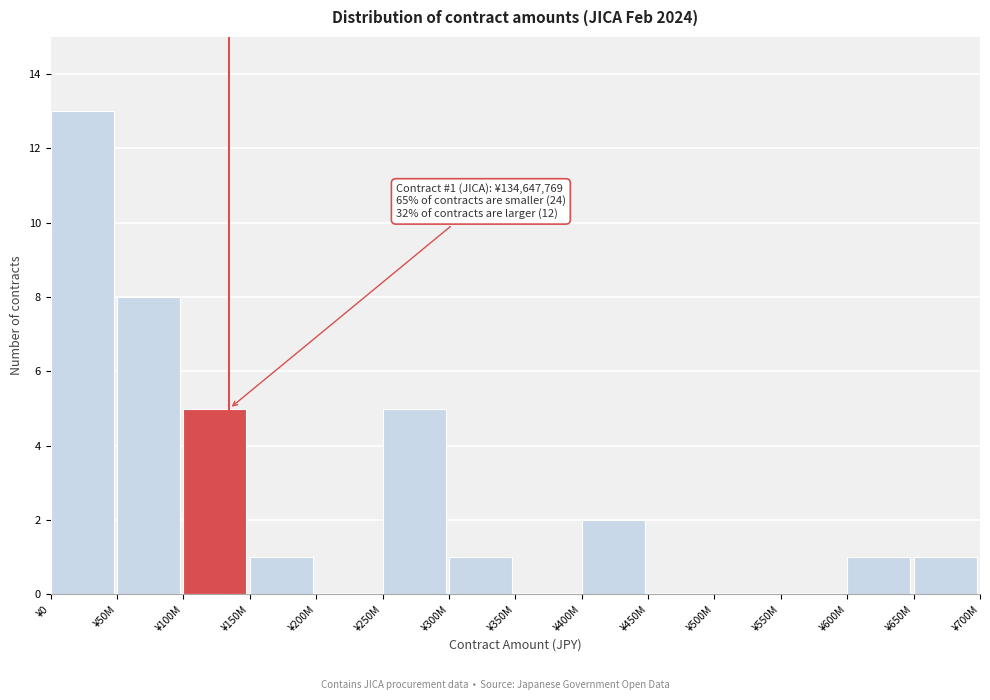

Reading left to right, extract all data points from this chart.

¥0=13	¥50M=8	¥100M=5	¥150M=1	¥200M=0	¥250M=5	¥300M=1	¥350M=0	¥400M=2	¥450M=0	¥500M=0	¥550M=0	¥600M=1	¥650M=1